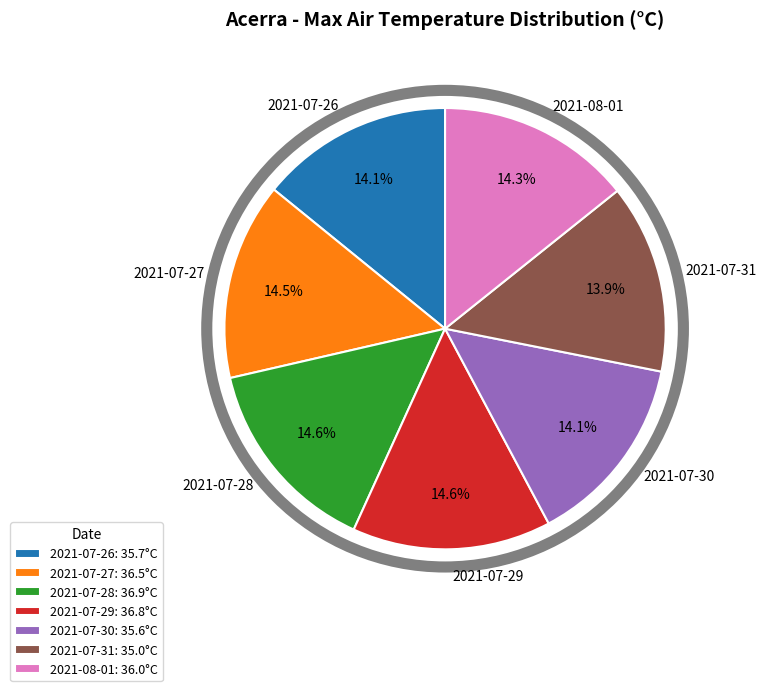

How many segments does this pie chart have?

7